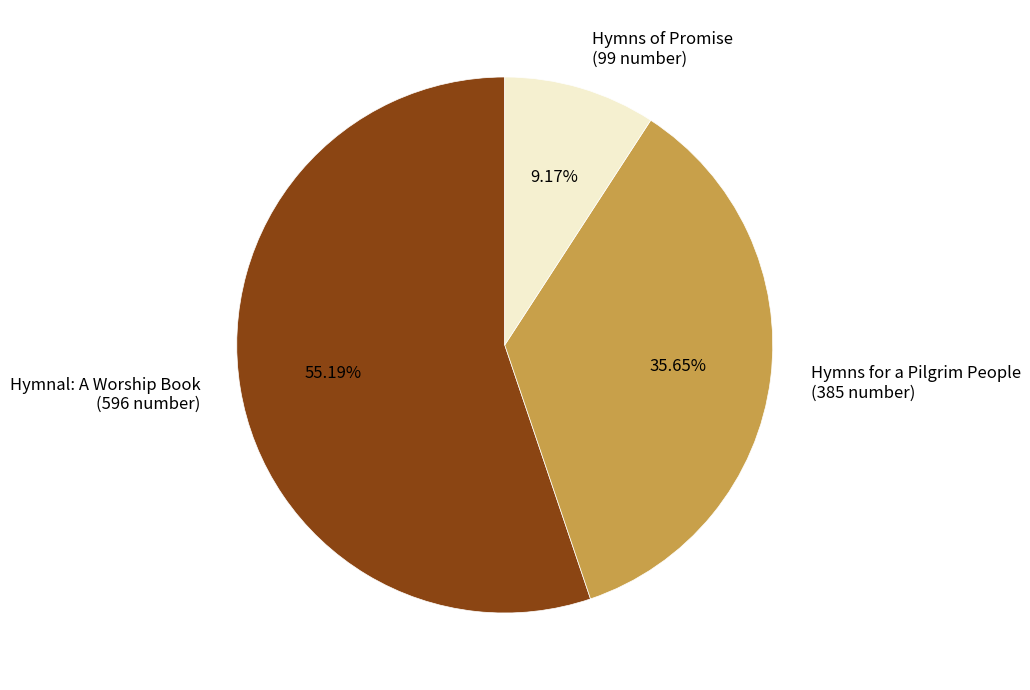

How many segments does this pie chart have?

3